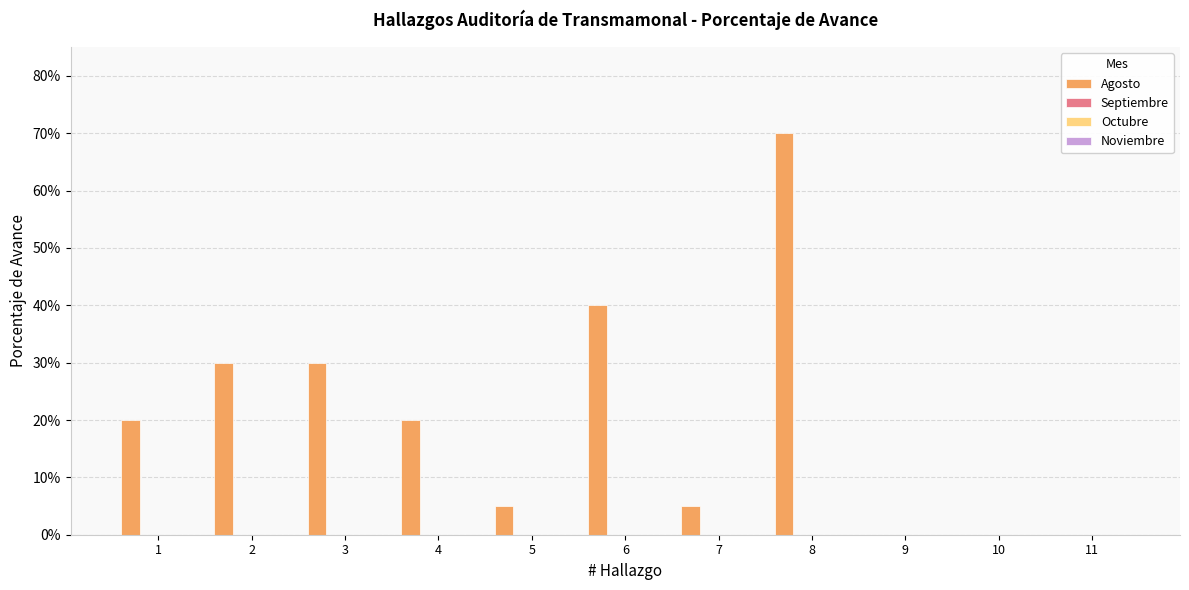

Are the bars horizontal?

No